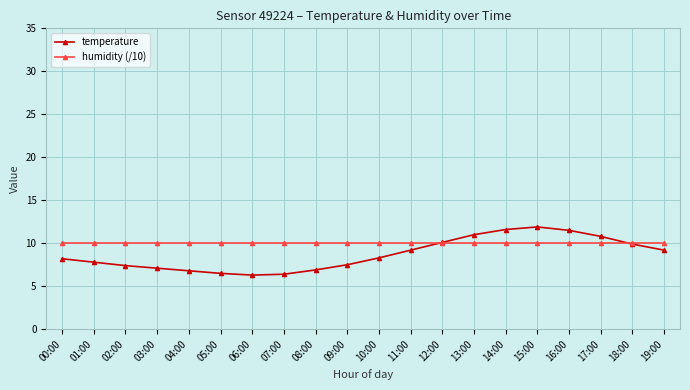

True or false: temperature has more than 2 points higher than both neighbors.

False